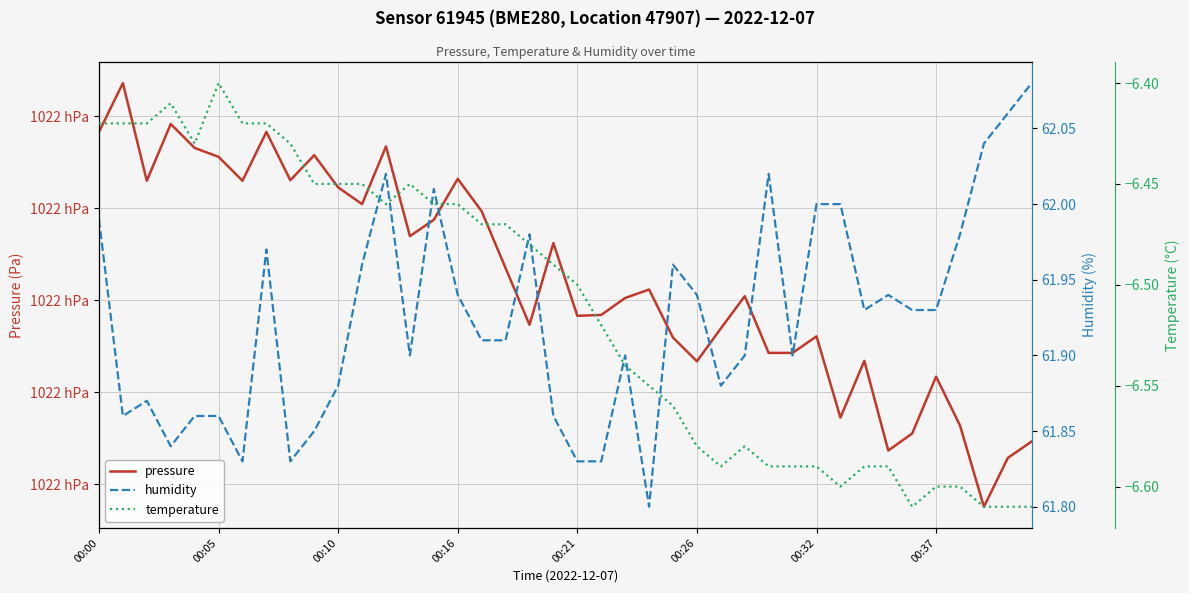

What is the average value of the temperature series?

-6.5